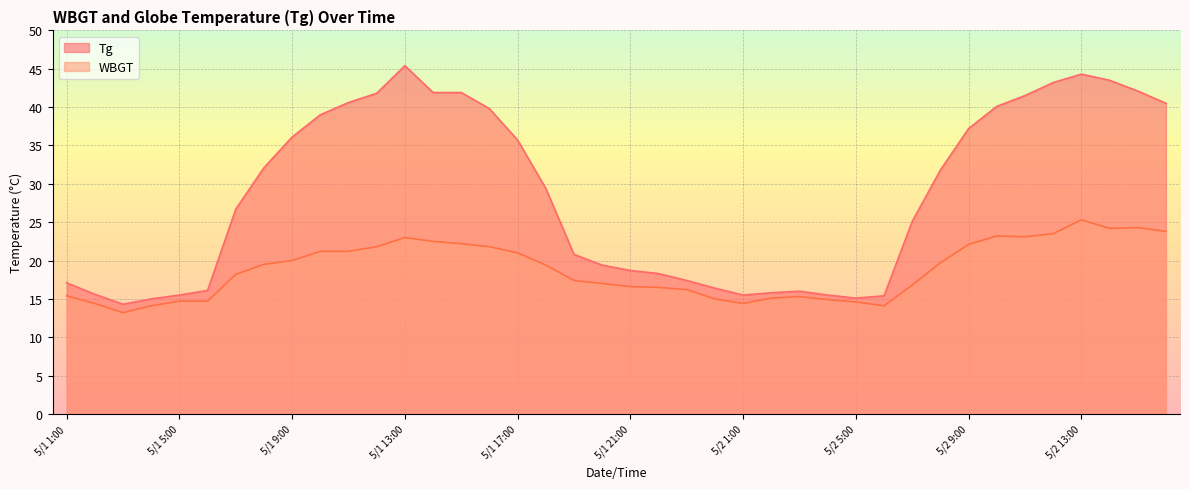

True or false: WBGT has a value of 39.5 at 5/2 11:00.

False